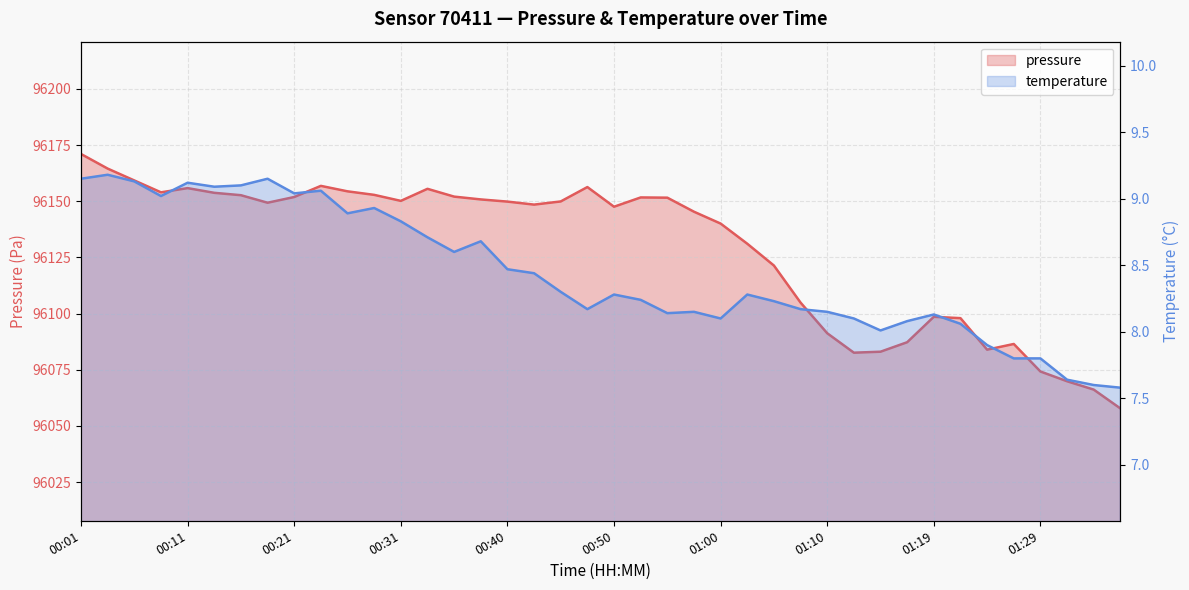

True or false: temperature has more than 1 points higher than both neighbors.

True